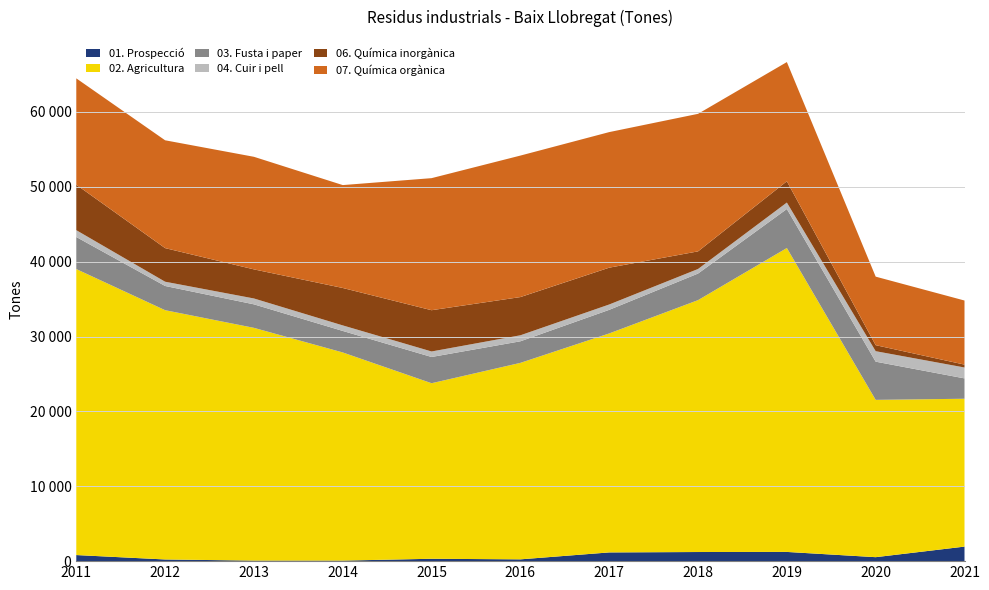

Reading right to left, extract all data points from this chart.

01. Prospecció: 1942	530	1230	1218	1165	239	317	71	72	223	813
02. Agricultura: 19750	21011	40595	33645	29251	26245	23448	27804	31090	33297	38200
03. Fusta i paper: 2718	5103	5211	3550	3151	2881	3504	2873	3139	3234	4283
04. Cuir i pell: 1455	1399	861	610	714	802	735	740	784	569	911
06. Química inorgànica: 385	805	2841	2353	4918	5105	5513	4999	3886	4488	6072
07. Química orgànica: 8561	9152	15924	18371	18108	18899	17639	13743	15037	14402	14206